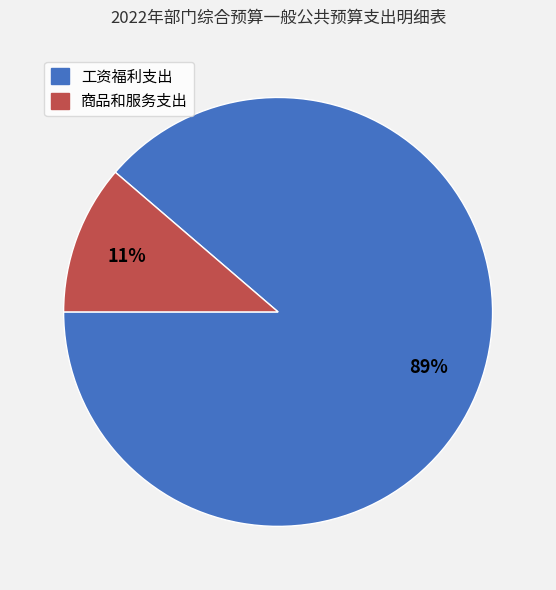

Combined, do 工资福利支出 and 商品和服务支出 account for over 50%?

Yes